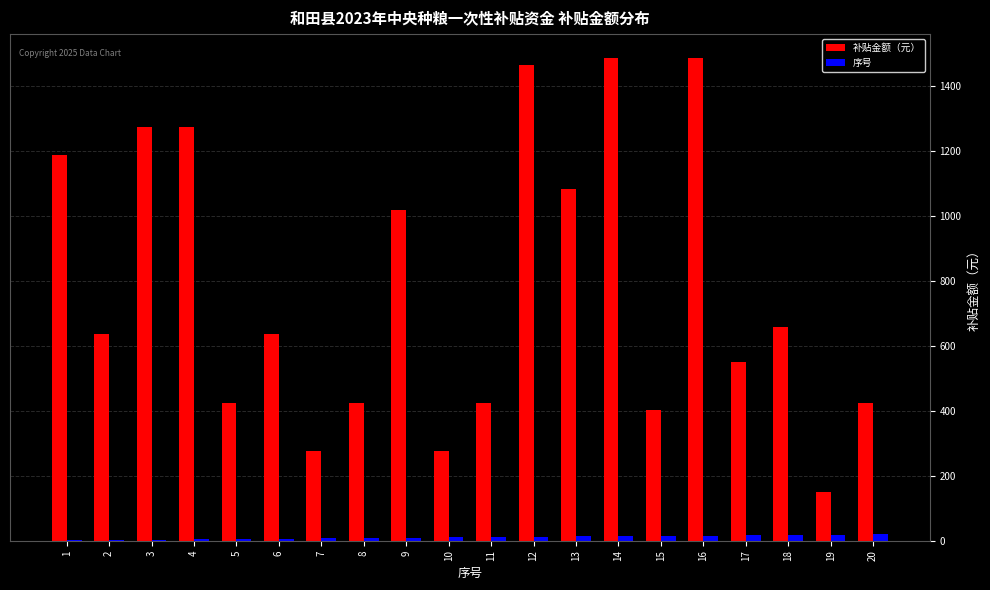

Which series changed the most between 9 and 19?

补贴金额（元）